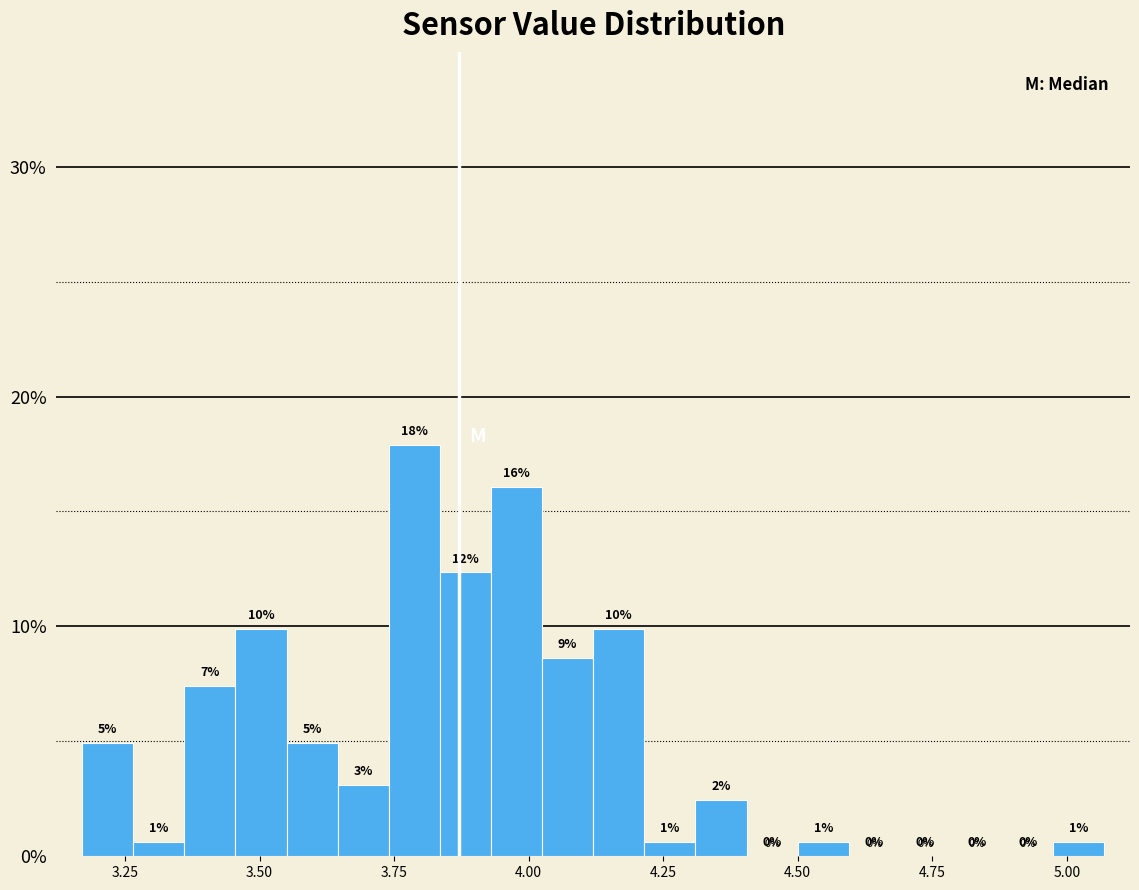

Read against the x-axis, roughly where is the centre of the tallest bar?

3.80